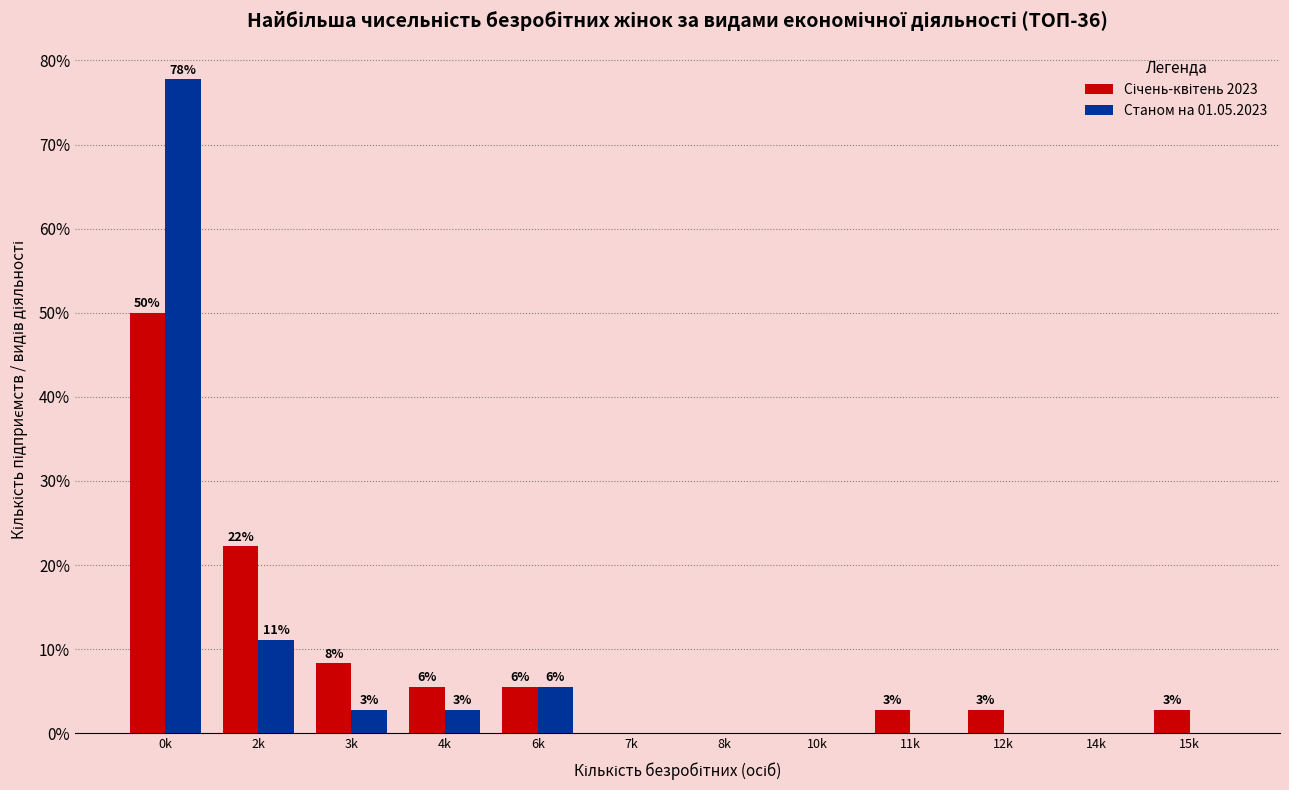

How many groups of bars are there?

12